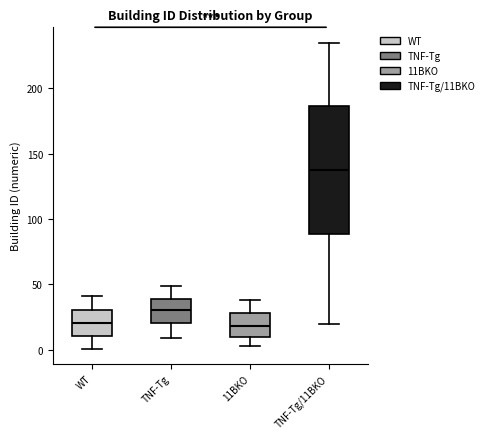

Which box is the tallest, from its lower edge to its upper edge?

TNF-Tg/11BKO